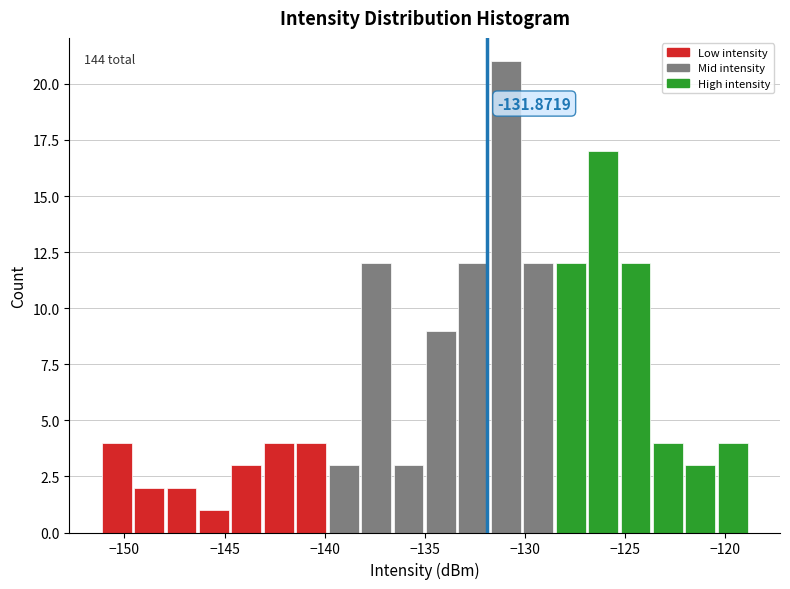

Read against the x-axis, roughly where is the centre of the tallest bar?

-131.0